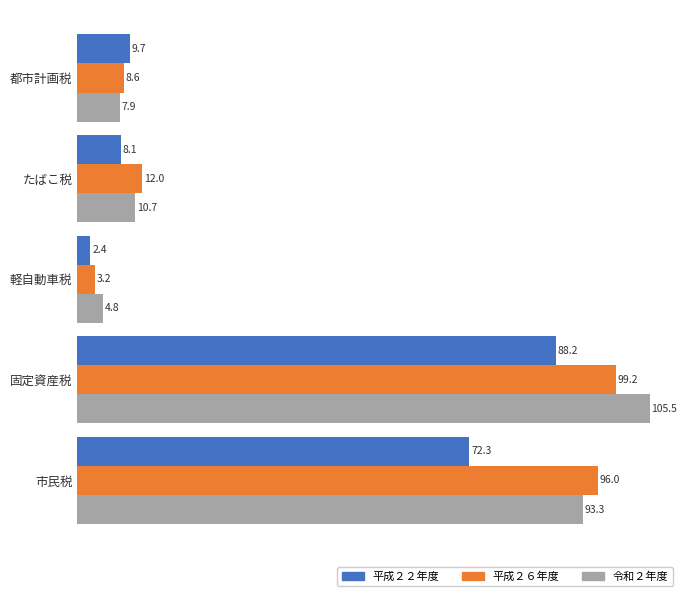

Which series has the widest spread of values?

令和２年度